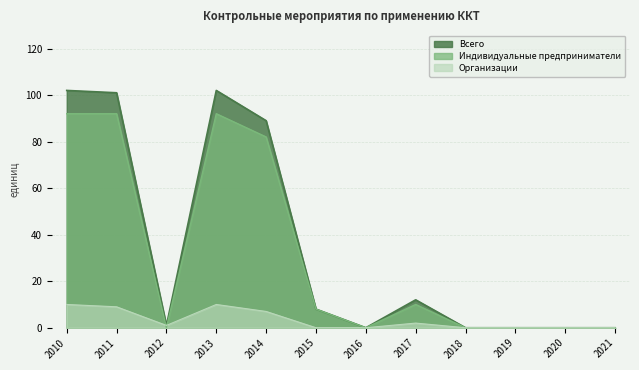

True or false: Организации and Всего intersect in this chart.

False